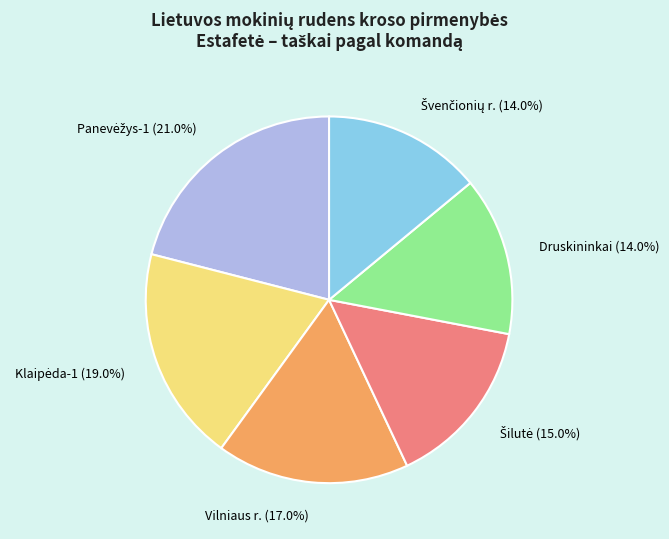

What is the ratio of the value at Druskininkai to the value at Vilniaus r.?

0.8